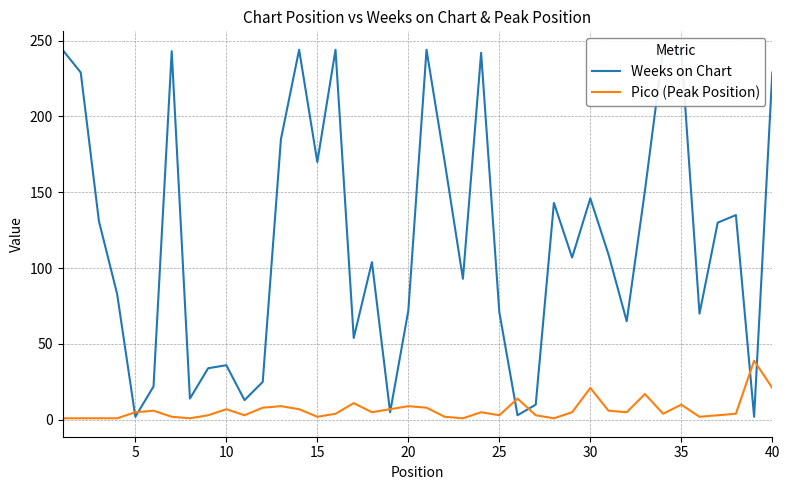

Is it true that Pico (Peak Position) equals 10 at 35?

True